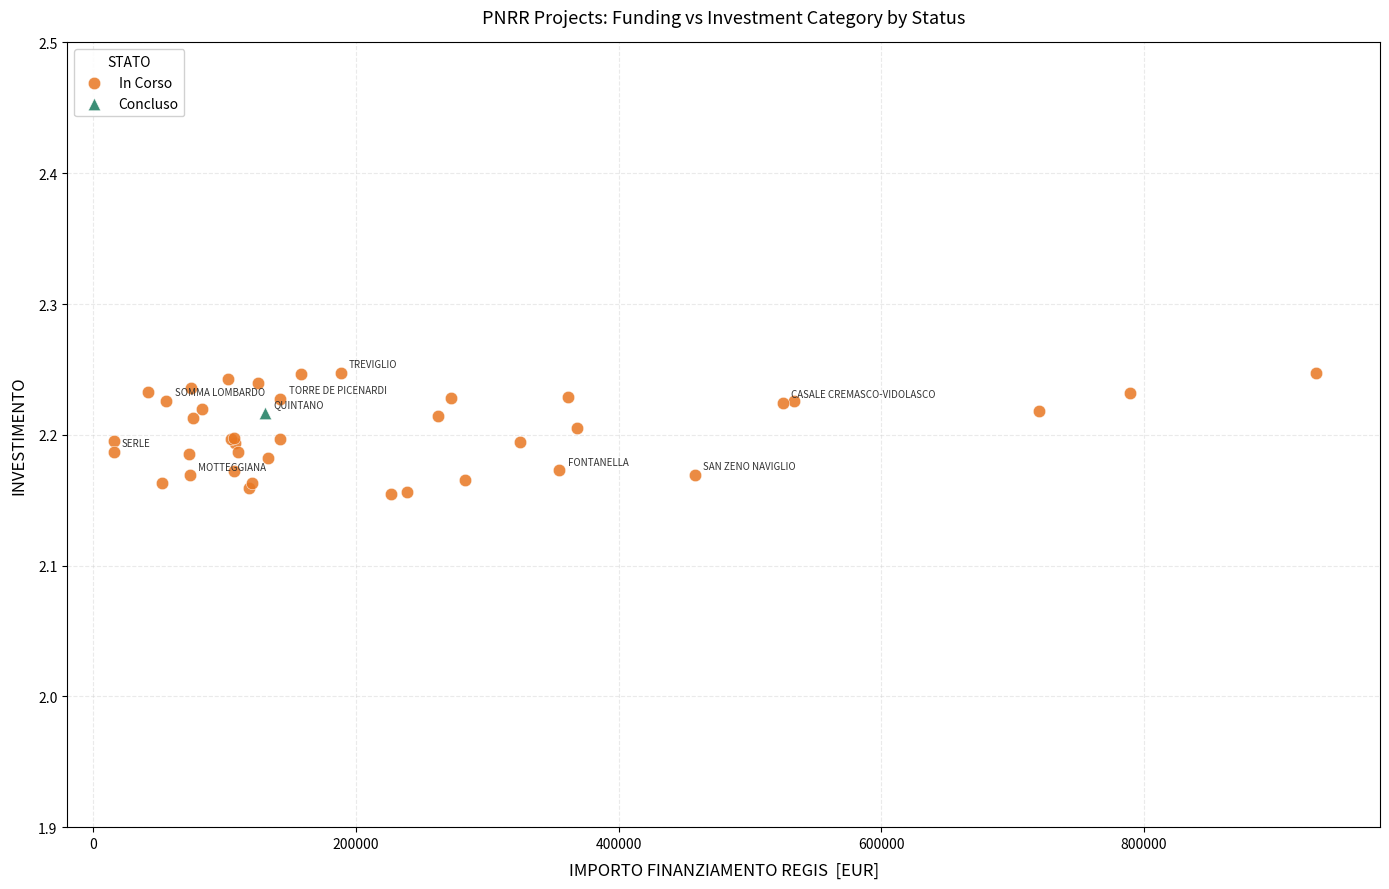

What are all the series names shown in the legend?

In Corso, Concluso